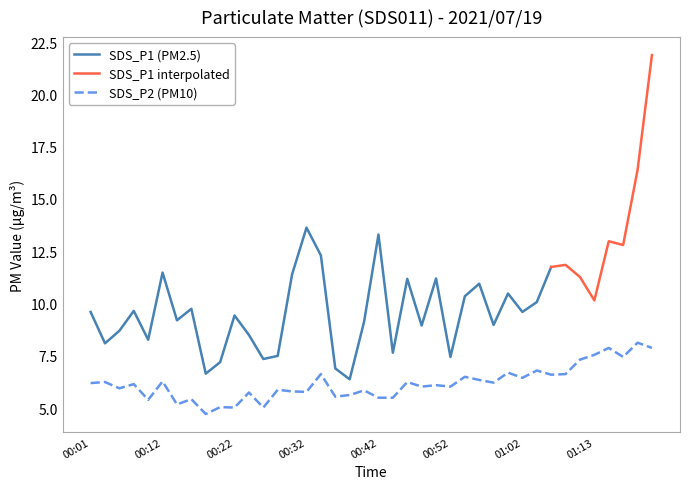

List the labels in order of value, smallest first.

00:18, 00:22, 00:26, 00:20, 00:14, 00:10, 00:16, 00:42, 00:44, 00:36, 00:38, 00:24, 00:32, 00:30, 00:40, 00:28, 00:05, 00:48, 00:52, 00:50, 00:07, 00:01, 00:58, 00:03, 00:46, 00:12, 00:56, 01:02, 00:54, 01:07, 00:34, 01:09, 01:00, 01:04, 01:11, 01:17, 01:13, 01:15, 01:21, 01:19